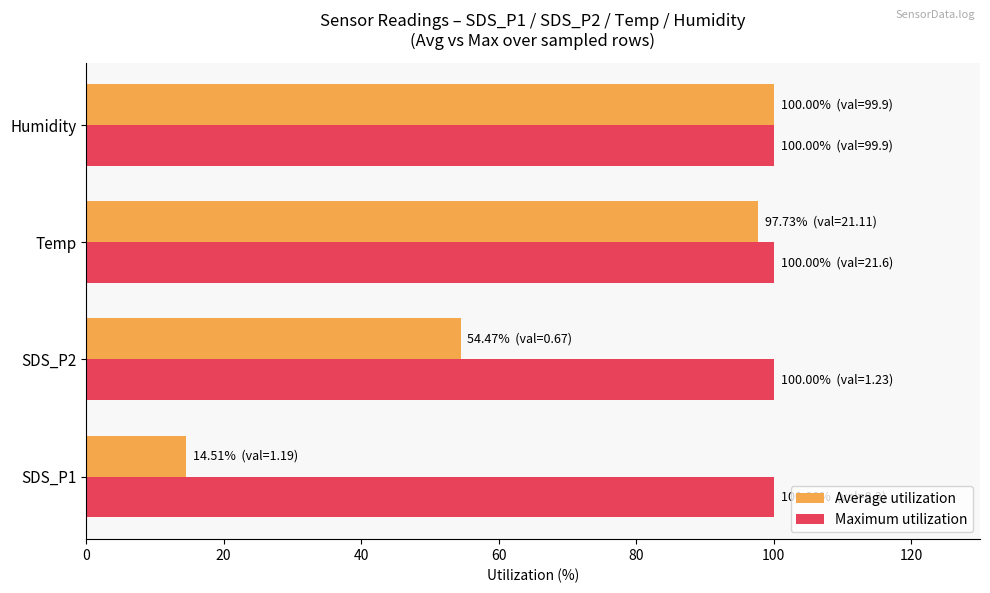

Read the Average utilization value at Humidity.

100.0